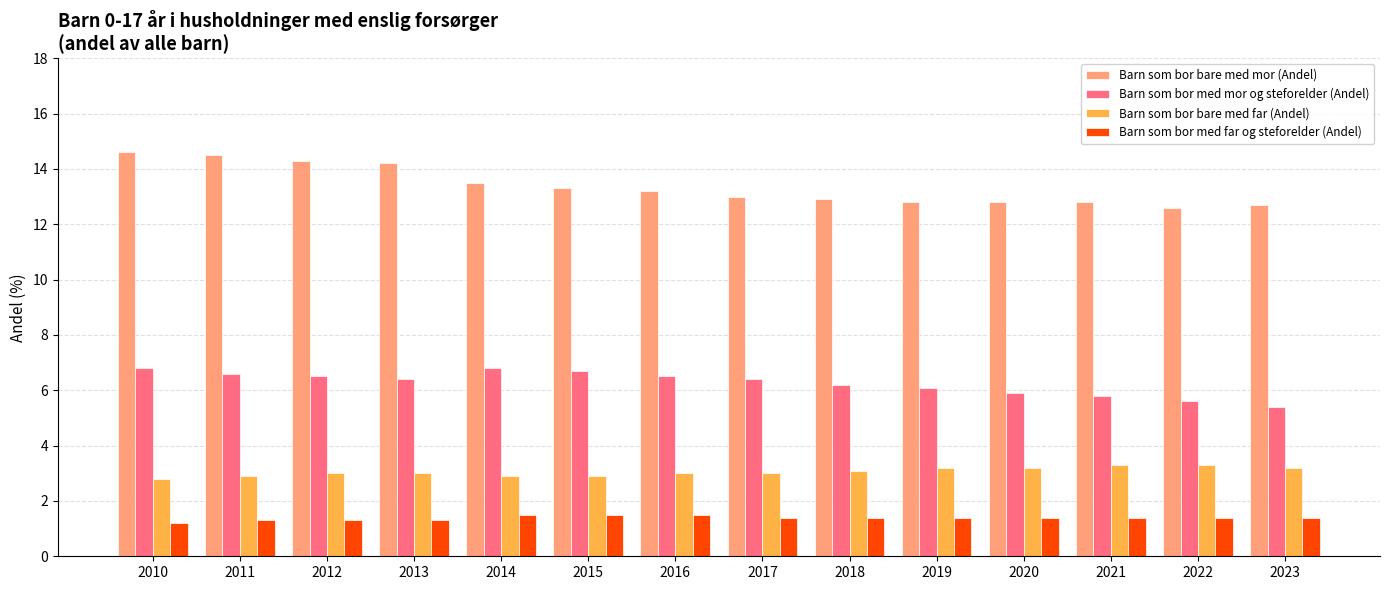

What is the value of the Barn som bor med mor og steforelder (Andel) bar at the 3rd from the left?

6.5